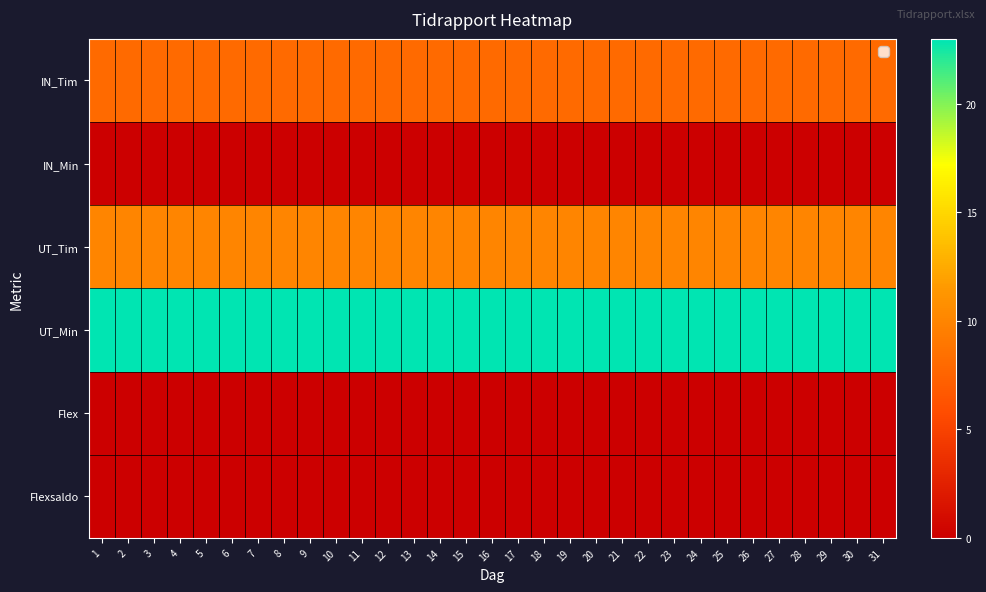

Which series has the widest spread of values?

IN_Tim